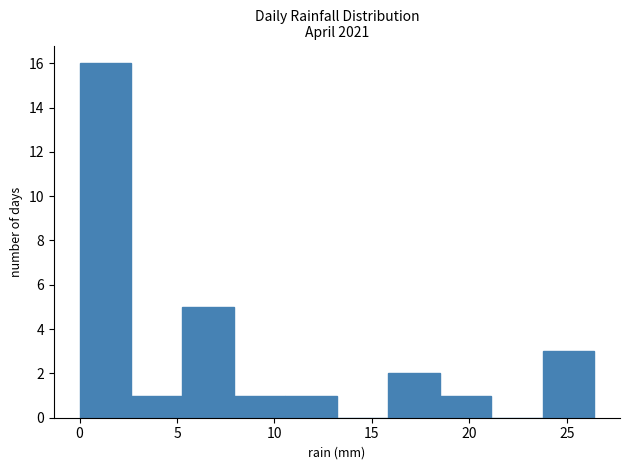

Reading left to right, transcribe this chart: for each bar, give the range it covers on the x-axis and its height. Neither the bar edges nor the heights are printed on the chart, so give them approximately, as read against the axes.

0.0 to 2.5: 16
2.5 to 5.5: 1
5.5 to 8.0: 5
8.0 to 10.5: 1
10.5 to 13.0: 1
13.0 to 16.0: 0
16.0 to 18.5: 2
18.5 to 21.0: 1
21.0 to 24.0: 0
24.0 to 26.5: 3